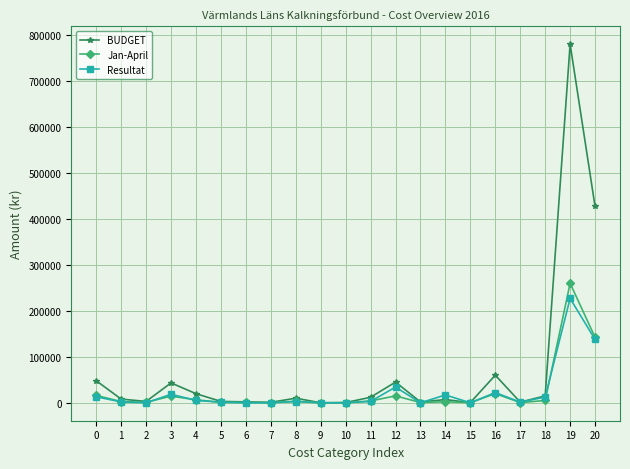

Which series changed the most between 16 and 20?

BUDGET